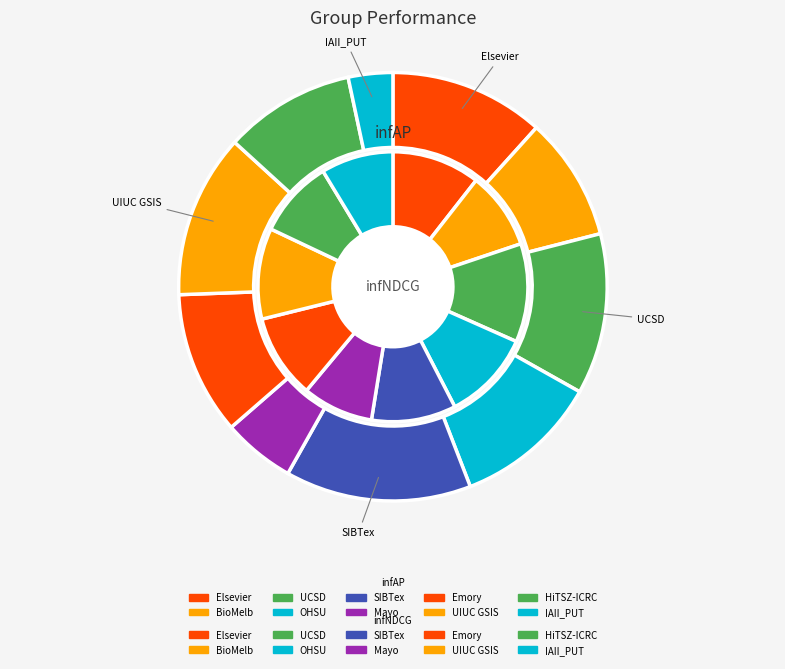

Does any single category account for the majority?

No